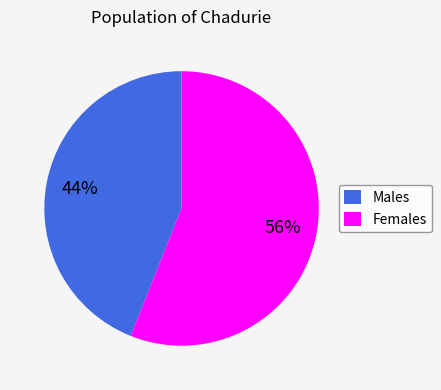

Does any single category account for the majority?

Yes